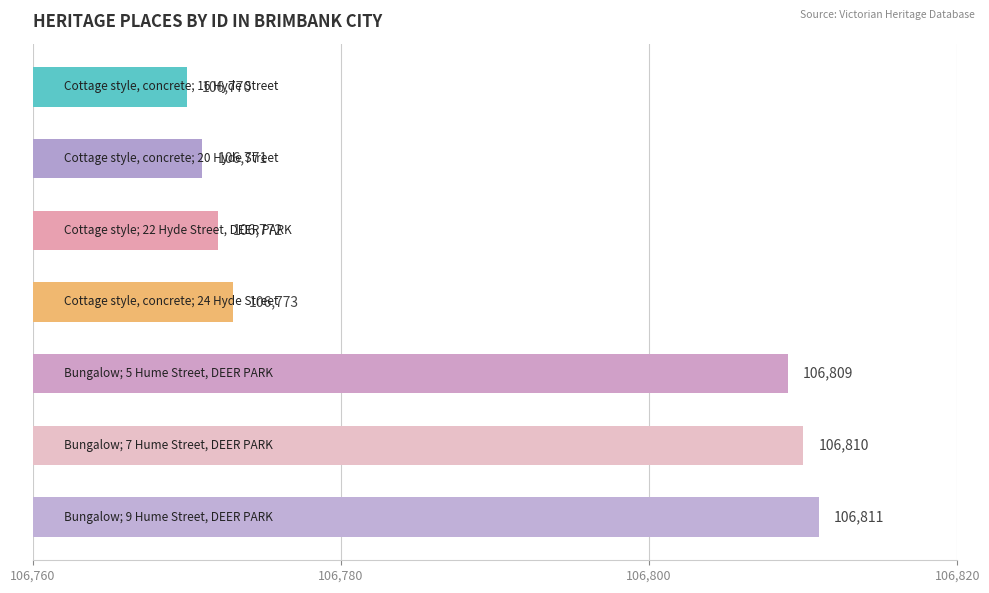

What is the maximum value shown in the chart?

106811